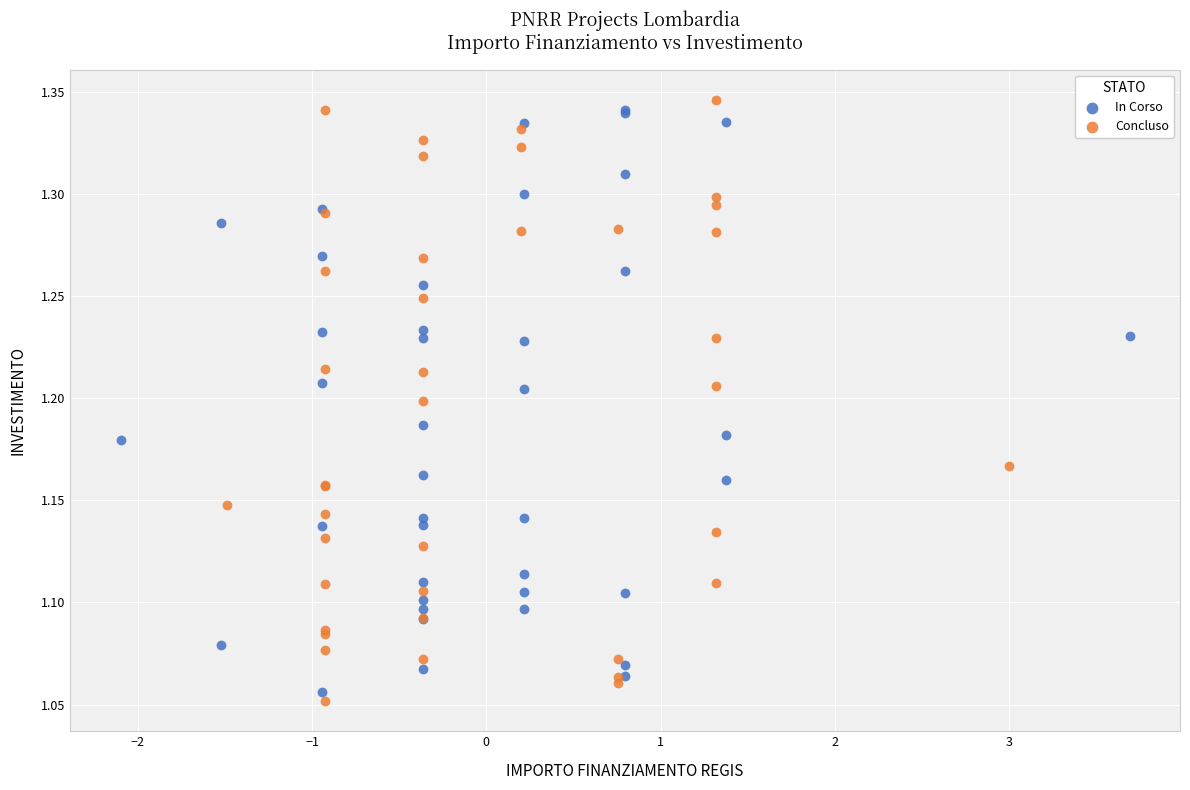

What are all the series names shown in the legend?

In Corso, Concluso